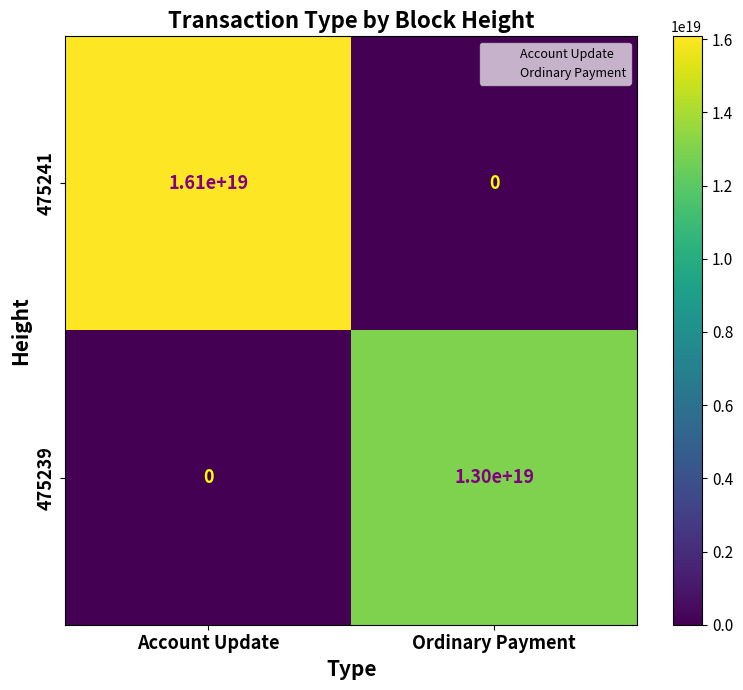

True or false: 475239 has a value of 20225339767884910592 at Ordinary Payment.

False